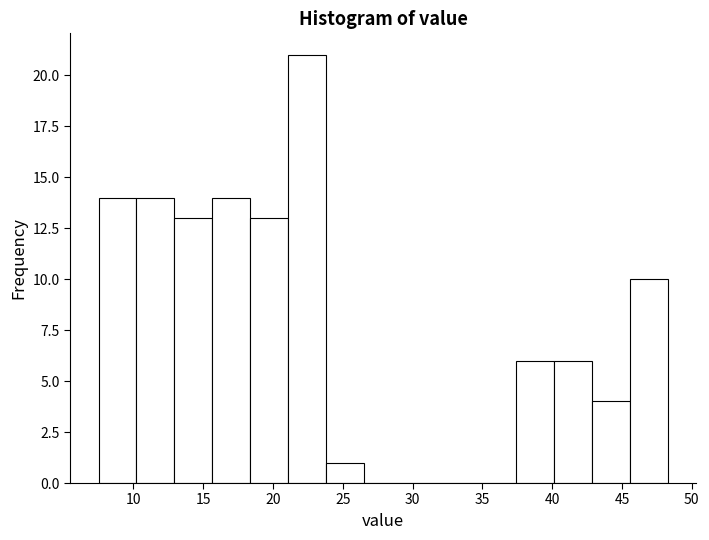

Reading left to right, list every bar in this chart as the range it spans on the x-axis followed by its height. Neither the bar edges nor the heights are printed on the chart, so give them approximately, as read against the axes.

7.5 to 10.0: 14
10.0 to 13.0: 14
13.0 to 15.5: 13
15.5 to 18.5: 14
18.5 to 21.0: 13
21.0 to 24.0: 21
24.0 to 26.5: 1
26.5 to 29.0: 0
29.0 to 32.0: 0
32.0 to 34.5: 0
34.5 to 37.5: 0
37.5 to 40.0: 6
40.0 to 43.0: 6
43.0 to 45.5: 4
45.5 to 48.5: 10